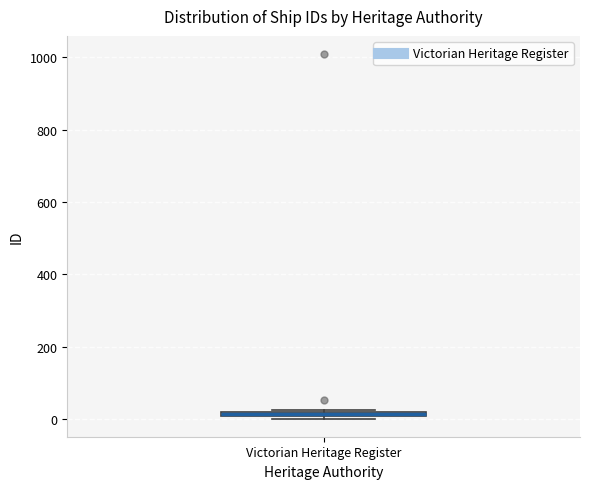

Where is the lower edge of the box for Victorian Heritage Register on the y-axis? The values are not printed on the chart, so give them approximately, as read against the axis.

0